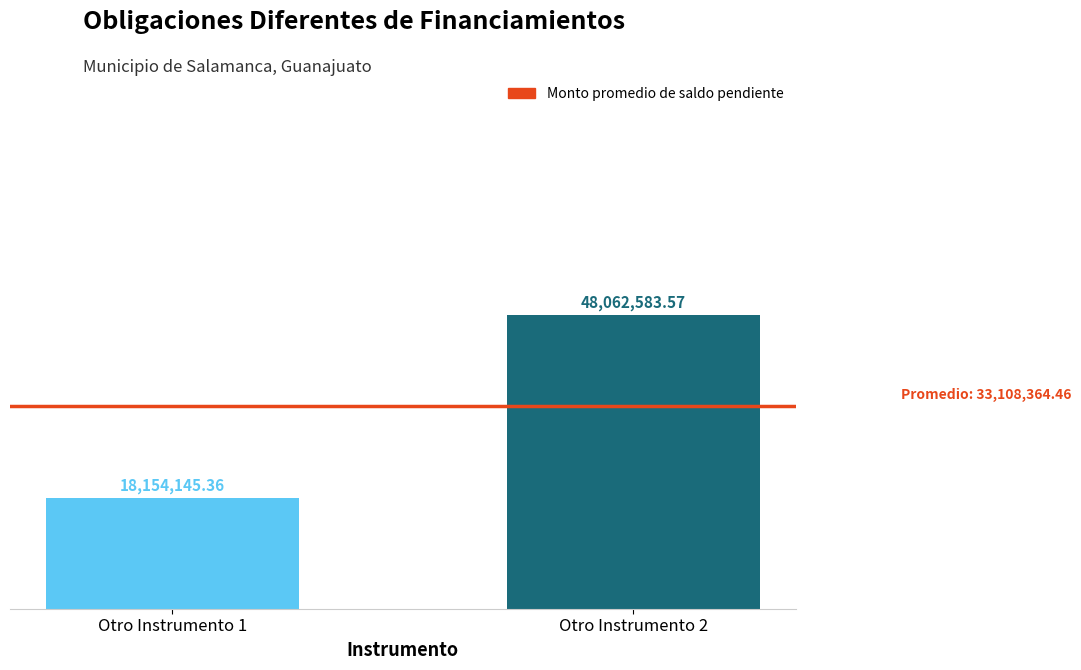

Are the bars horizontal?

No